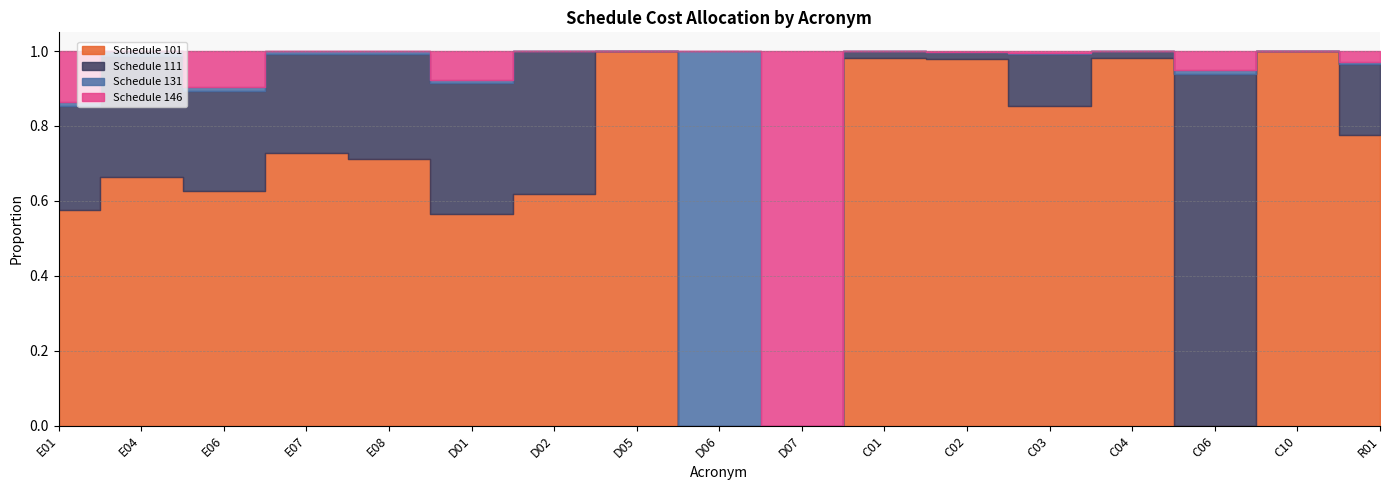

How many positive values does the Schedule 146 series have?

10